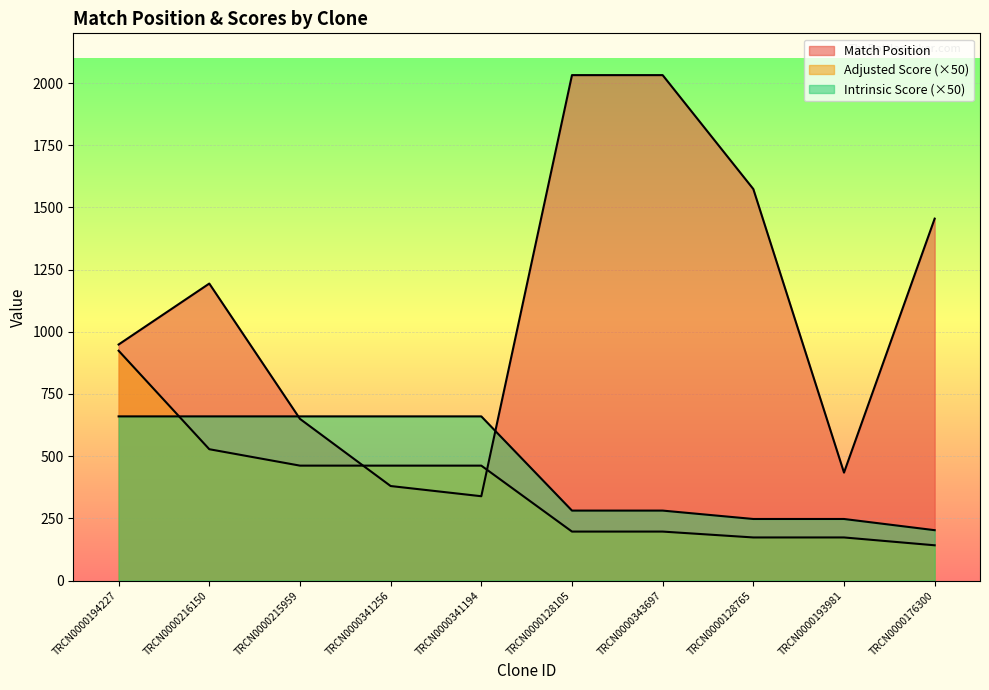

What position from the left is TRCN0000128105?

6